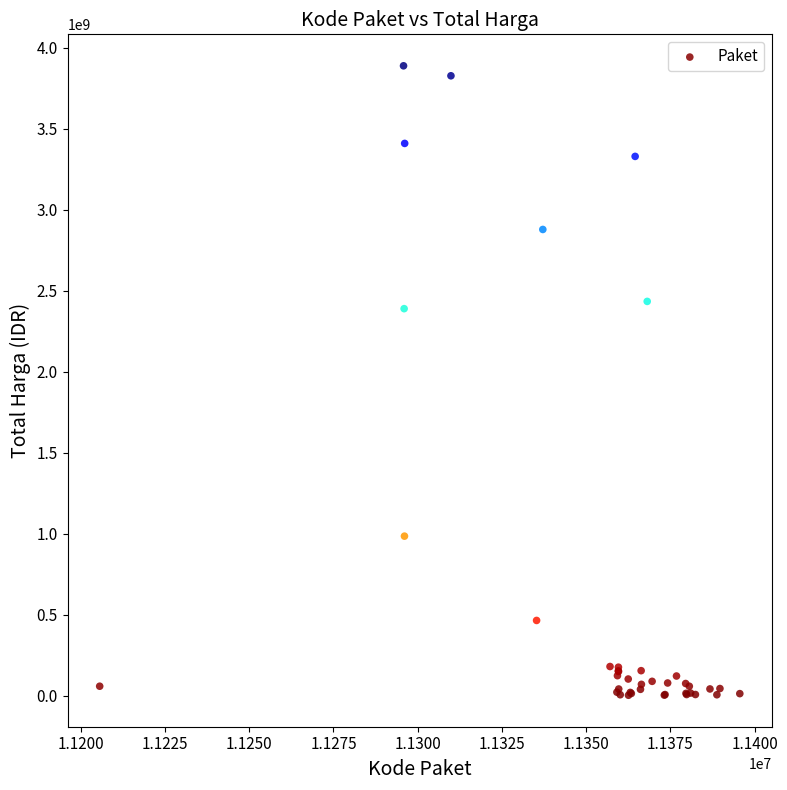

What Y value in the scatter plot is closest to 1945955800?

2389735200